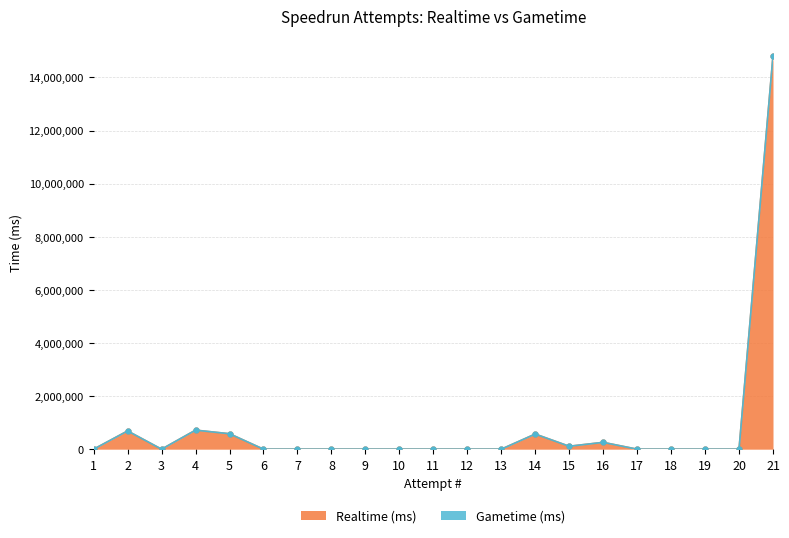

List the labels in order of value, largest first.

21, 4, 2, 5, 14, 16, 15, 1, 3, 6, 7, 8, 9, 10, 11, 12, 13, 17, 18, 19, 20